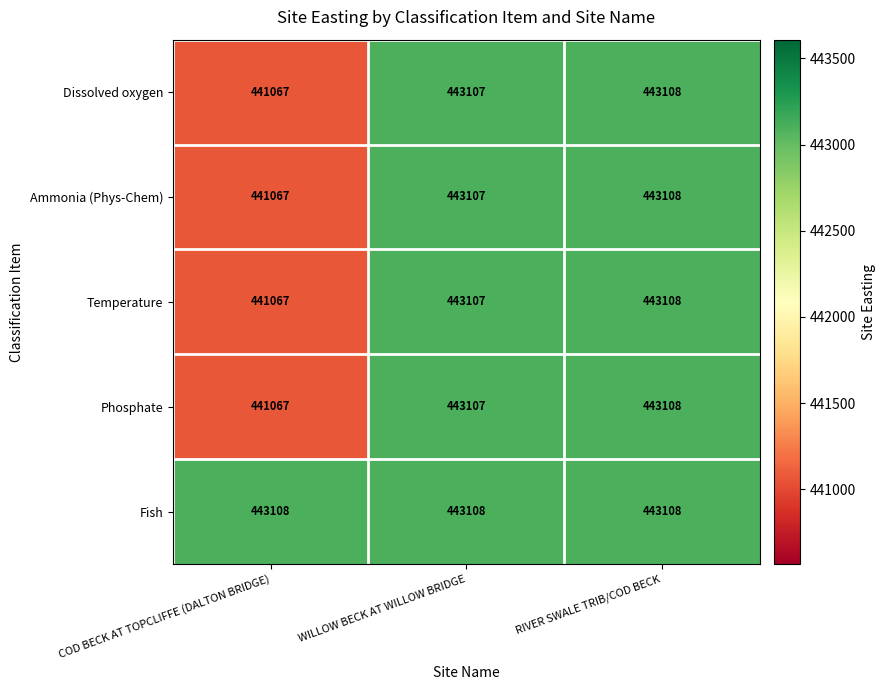

The value of Ammonia (Phys-Chem) at RIVER SWALE TRIB/COD BECK is 659431. True or false?

False